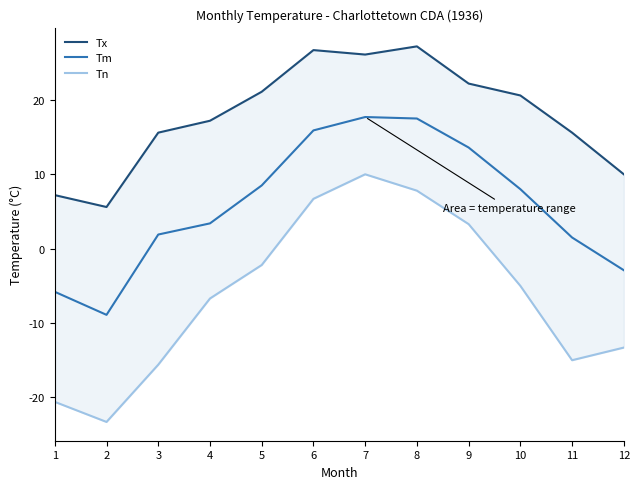

Rank the categories by Tn value from highest to lowest.

7, 8, 6, 9, 5, 10, 4, 12, 11, 3, 1, 2